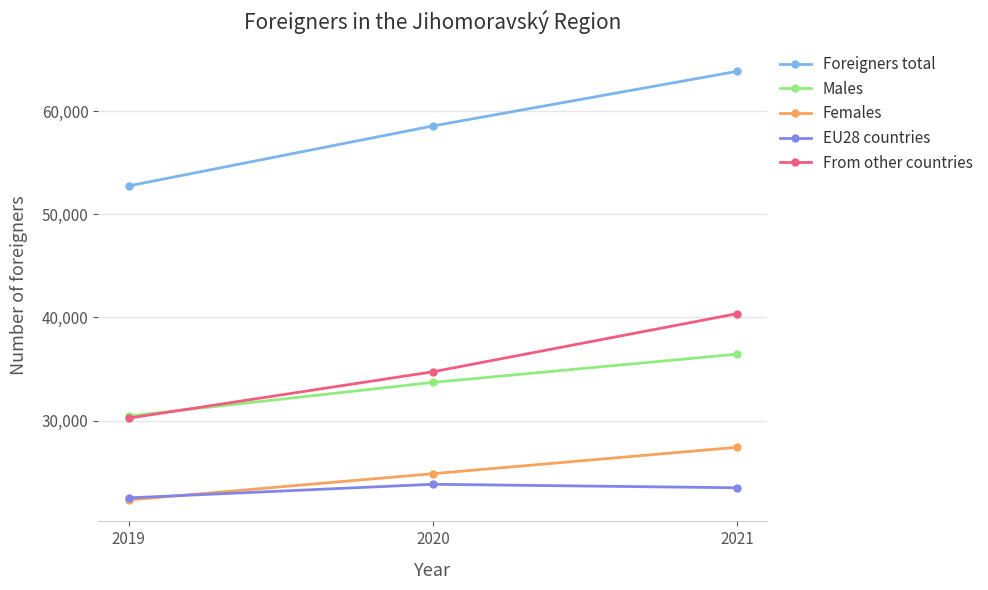

Which series has the largest range (max minus min)?

Foreigners total